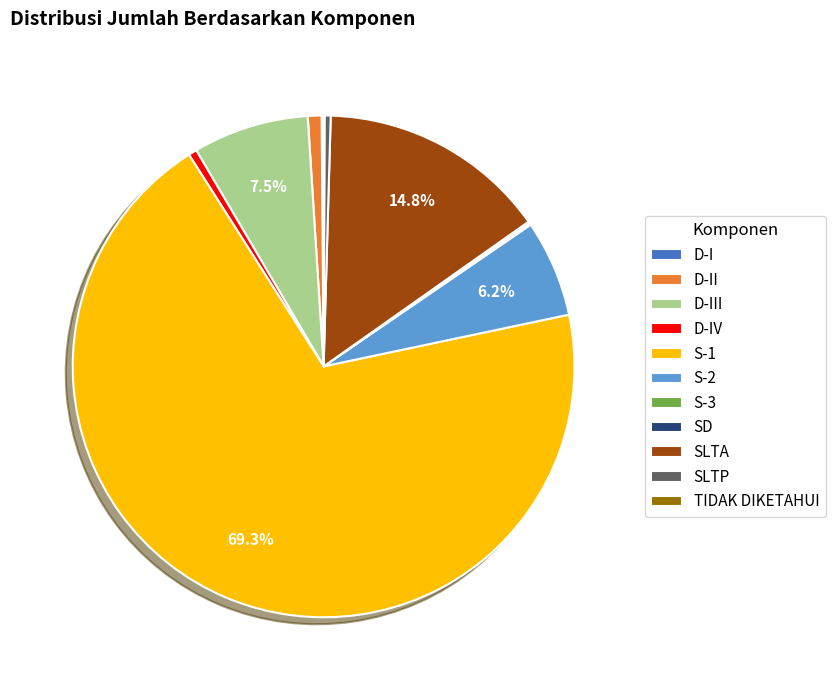

To the nearest percent, what is the average slice percentage?

9%